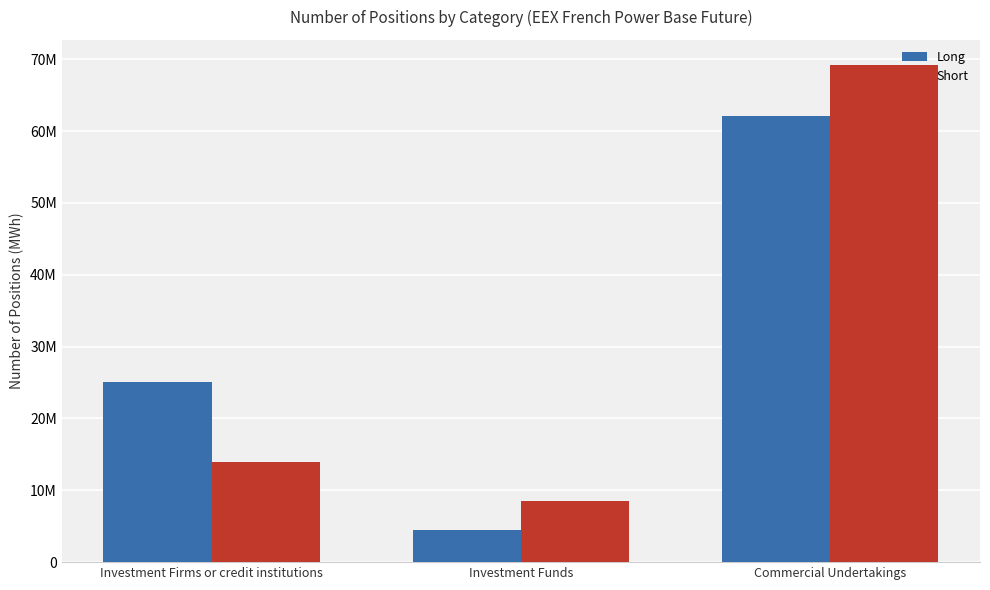

Does the chart contain any negative values?

No